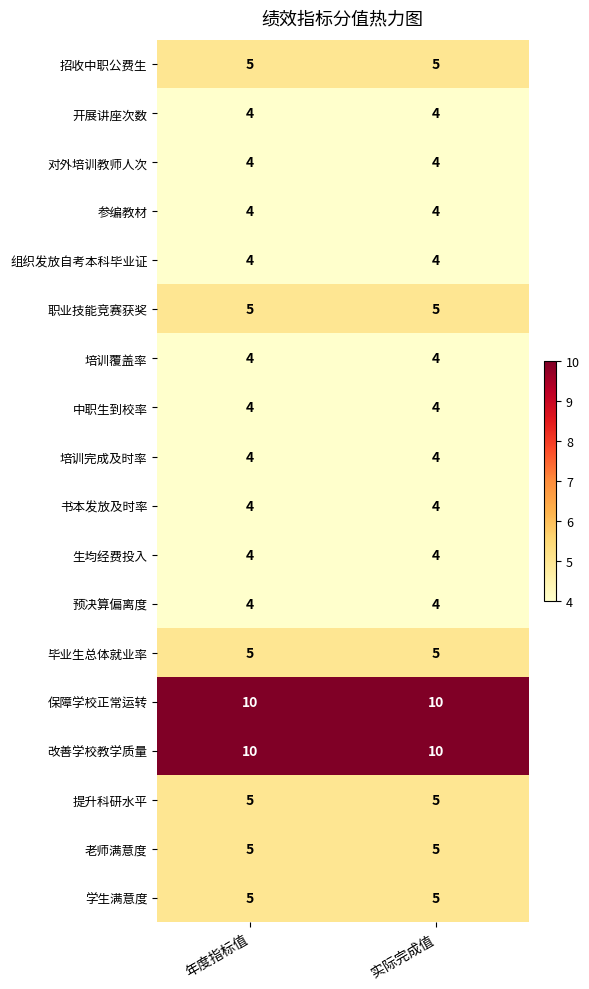

Read the 改善学校教学质量 value at 实际完成值.

10